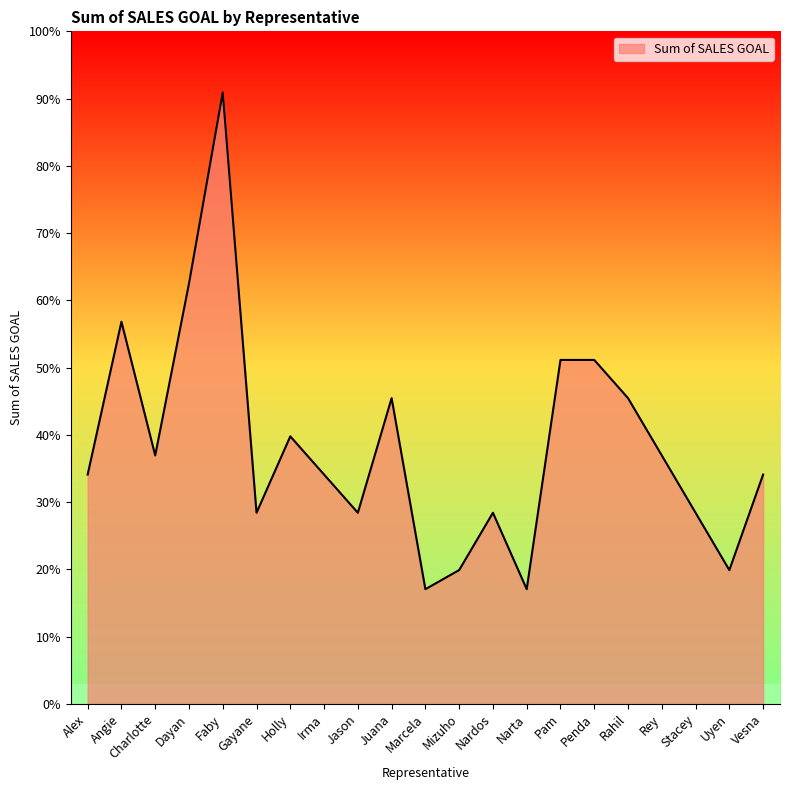

What is the difference between the maximum and minimum values?

13000